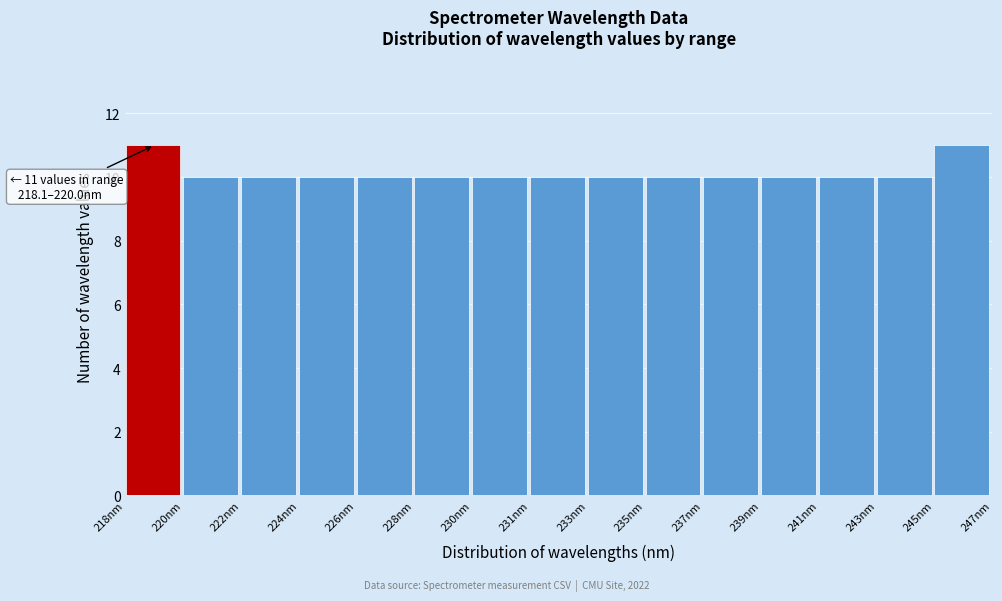

Reading right to left, transcribe all the data shown in this chart.

11	10	10	10	10	10	10	10	10	10	10	10	10	10	11